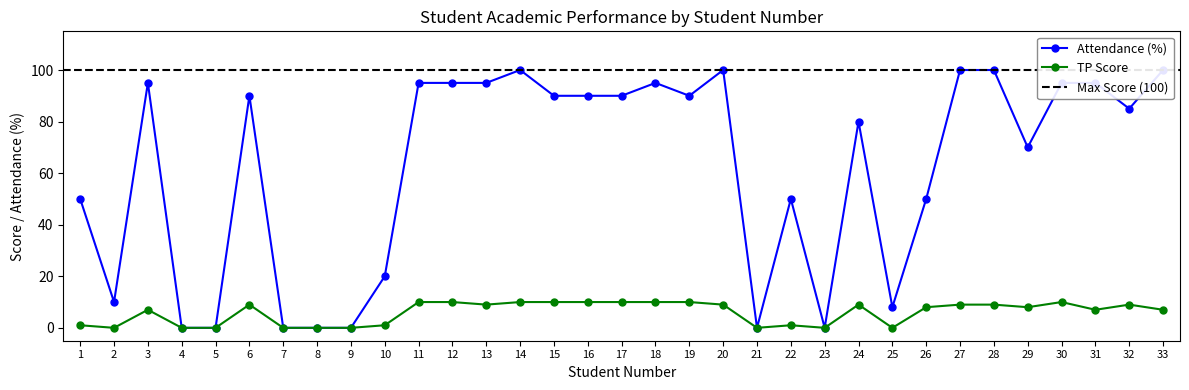

At which label does TP Score reach its minimum?

2